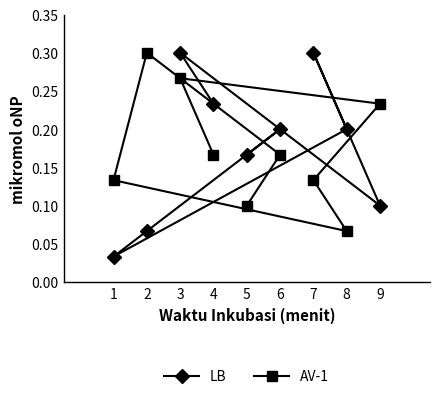

True or false: LB and AV-1 intersect in this chart.

True